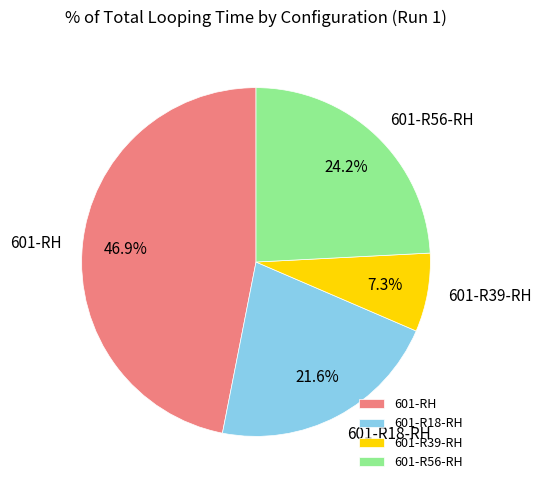

The 601-RH slice represents 38% of the pie. True or false?

False